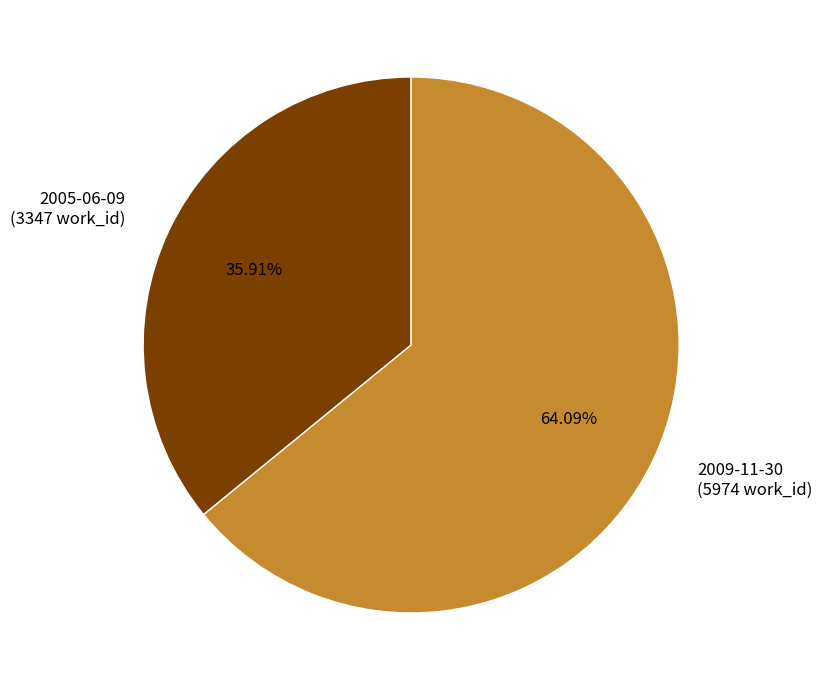

Combined, do 2009-11-30 and 2005-06-09 account for over 50%?

Yes